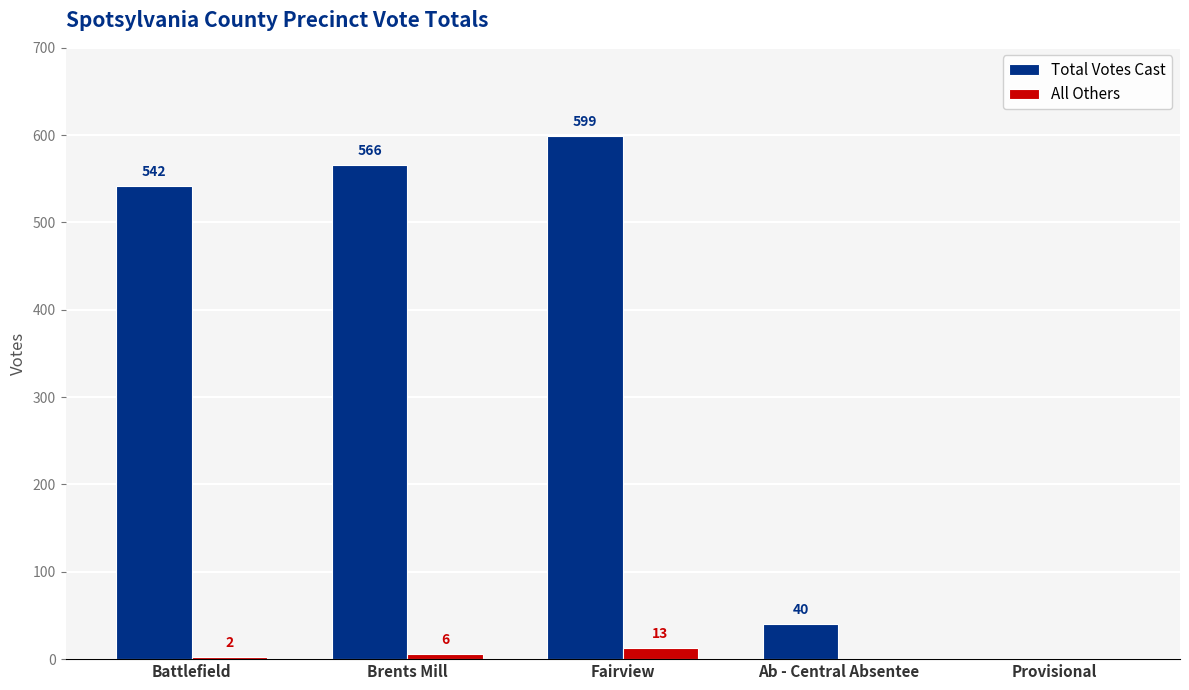

Between Brents Mill and Fairview, which series saw the biggest shift?

Total Votes Cast